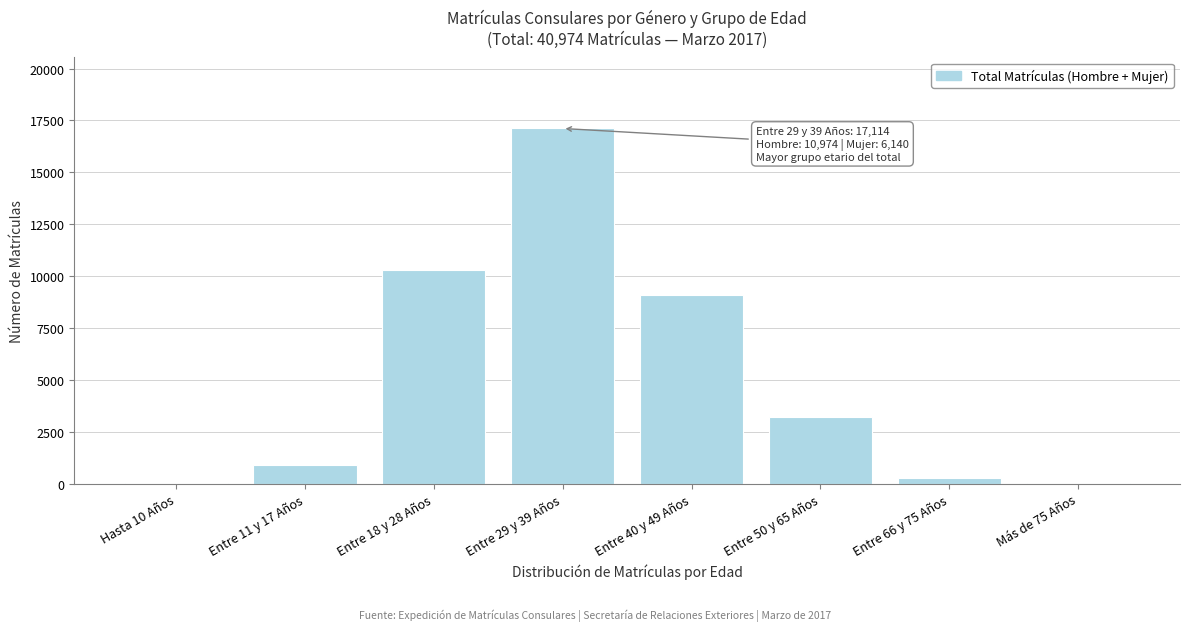

What is the sum of all values?

40974